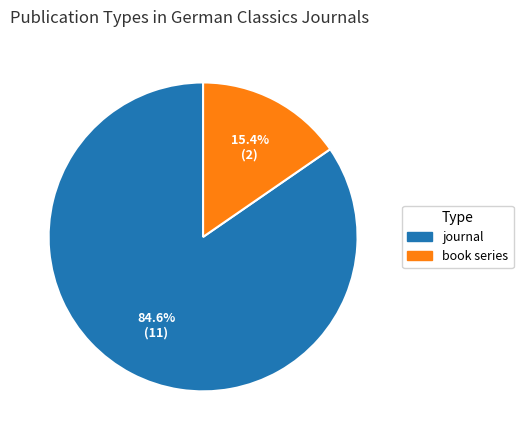

Which has a higher value, journal or book series?

journal